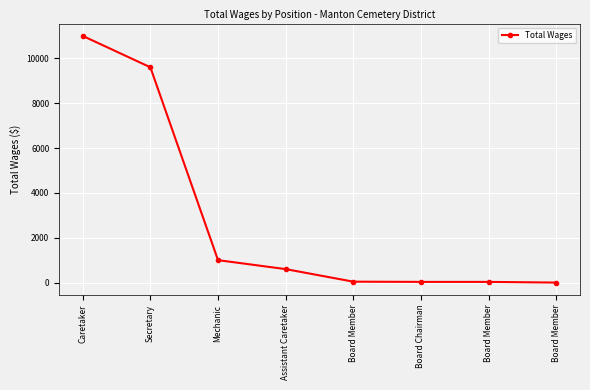

What is the value of the 3rd point from the left?

1000